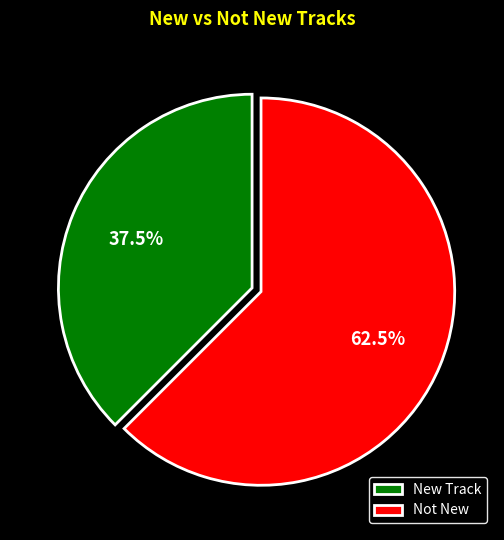

Count the number of slices in the pie.

2